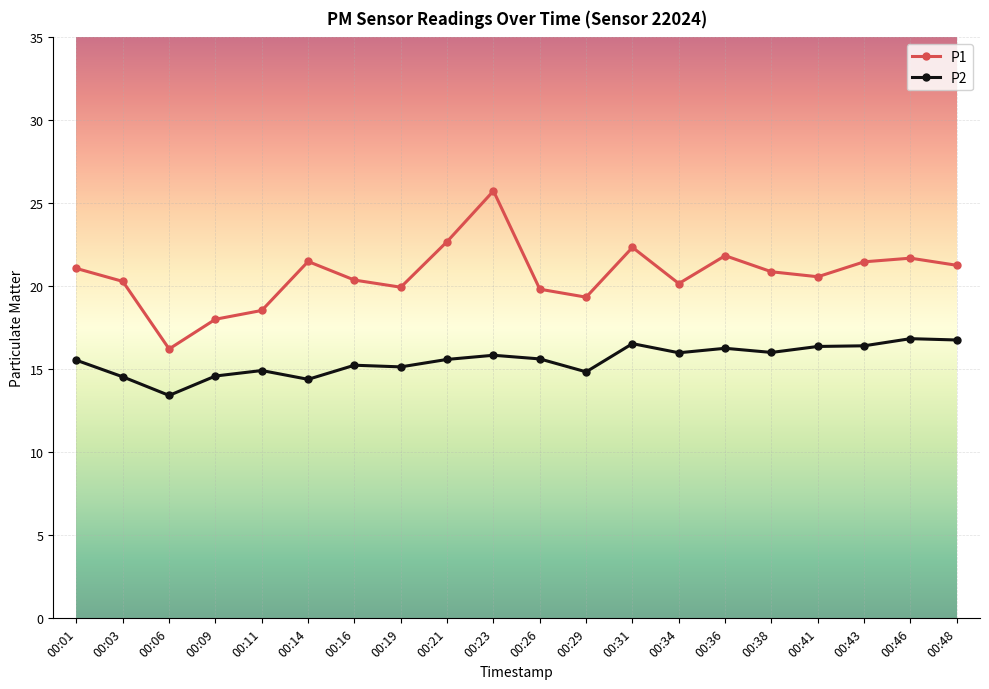

Which series has the largest total across all categories?

P1